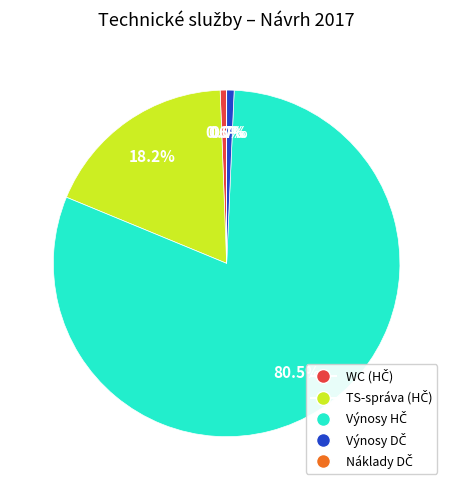

Does any single category account for the majority?

Yes